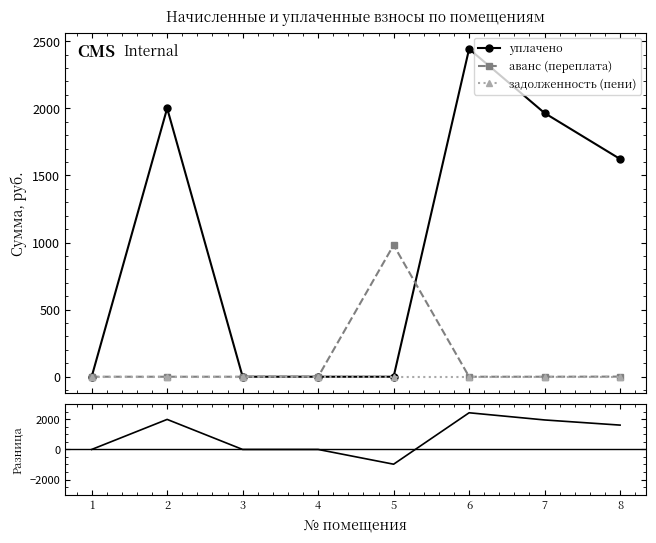

At which label is задолженность (пени) closest to 0?

1